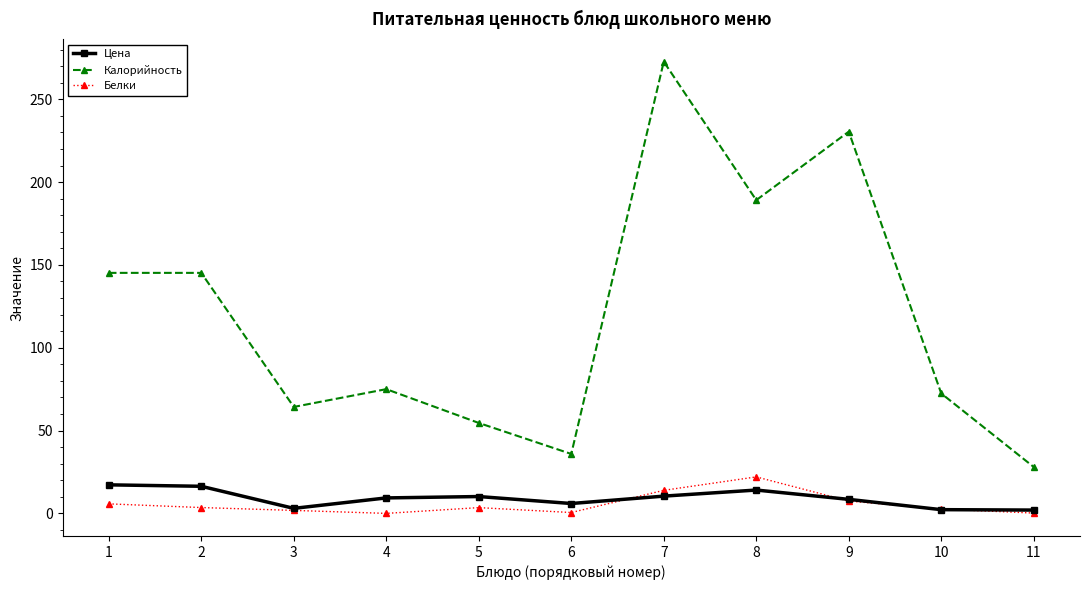

Where is the first local minimum for Цена?

3